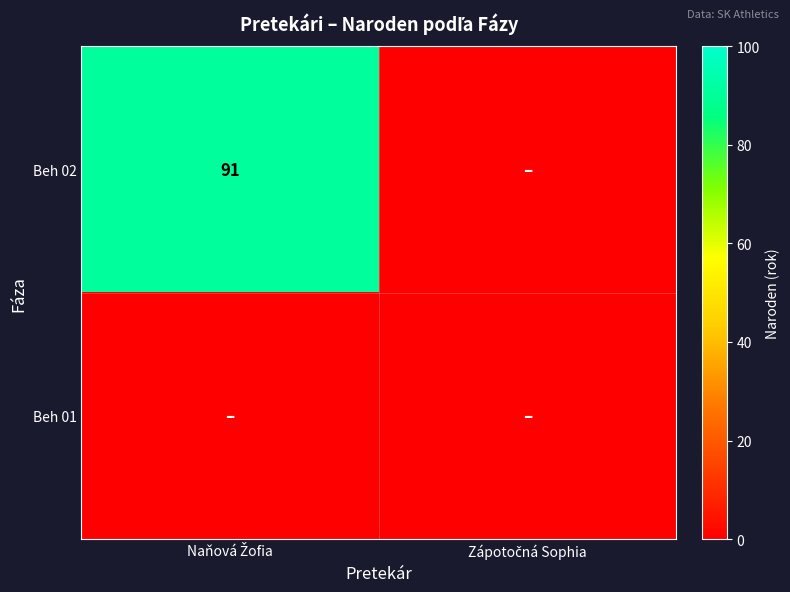

Is it true that Beh 02 equals 0 at Zápotočná Sophia?

True